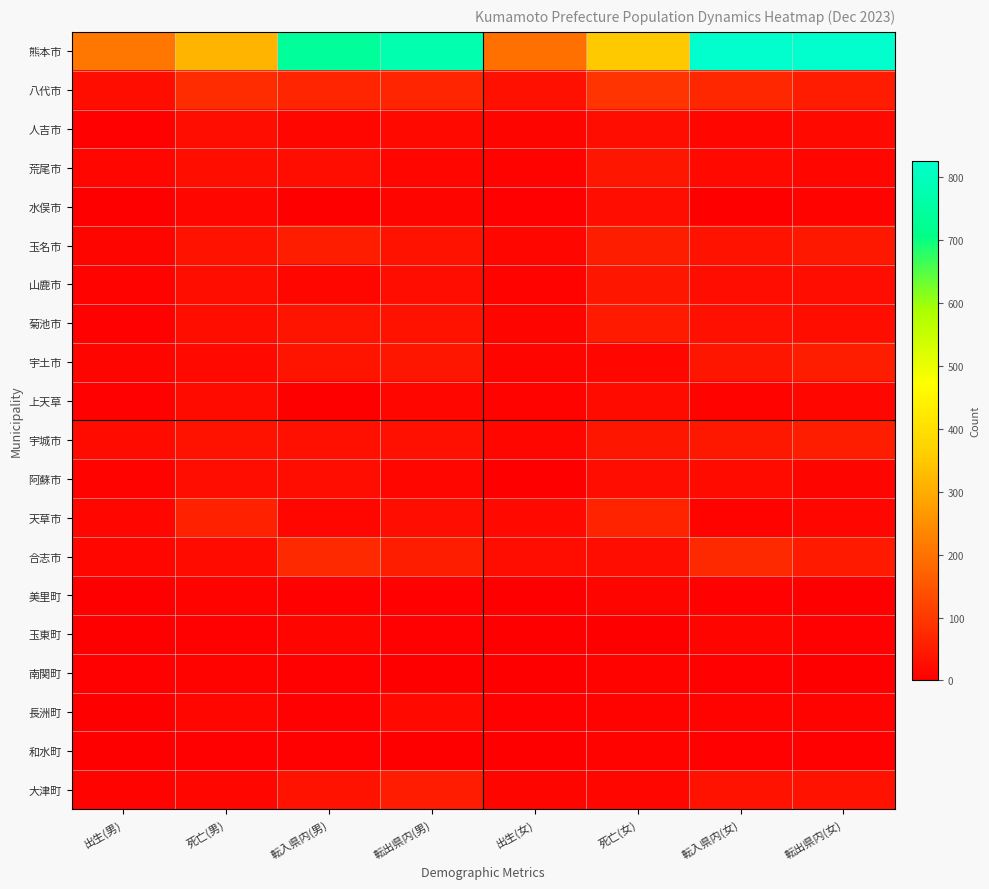

Rank the series at 出生(男) from lowest to highest value.

美里町, 玉東町, 和水町, 水俣市, 長洲町, 人吉市, 上天草, 南関町, 菊池市, 山鹿市, 阿蘇市, 大津町, 玉名市, 宇土市, 荒尾市, 天草市, 合志市, 宇城市, 八代市, 熊本市